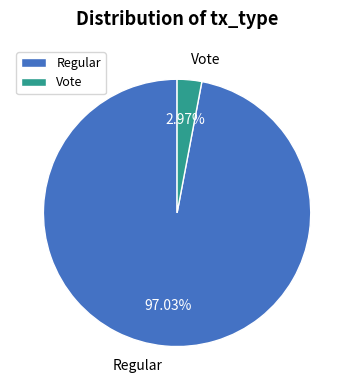

Which has a higher value, Vote or Regular?

Regular